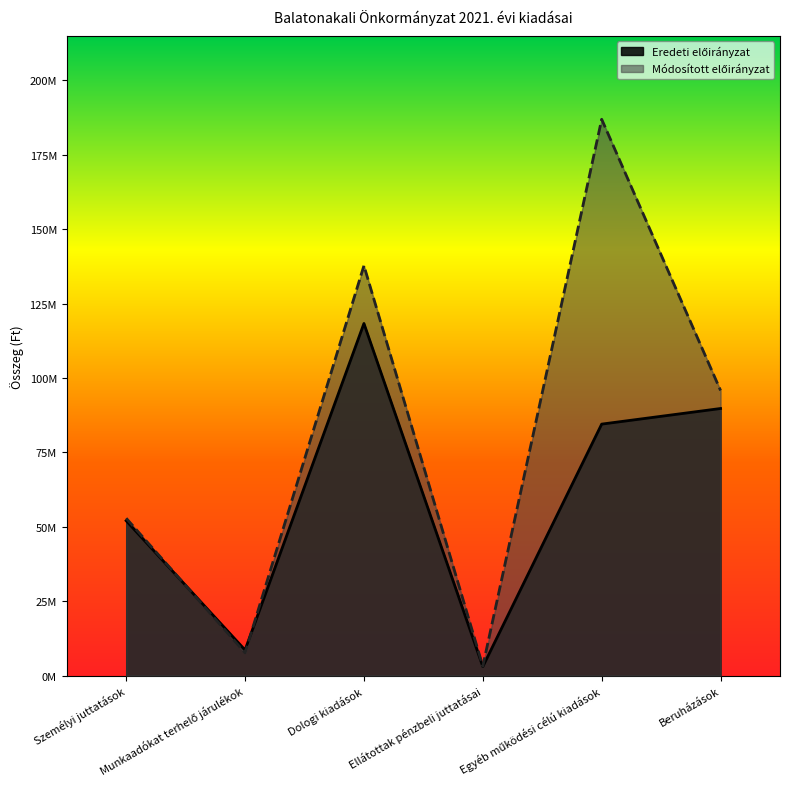

Reading left to right, what are all the values shown in this chart?

Eredeti előirányzat: 52028860	8582916	118322345	3000000	84501593	89750000
Módosított előirányzat: 52874332	7645502	137759145	3150000	186947095	95802909